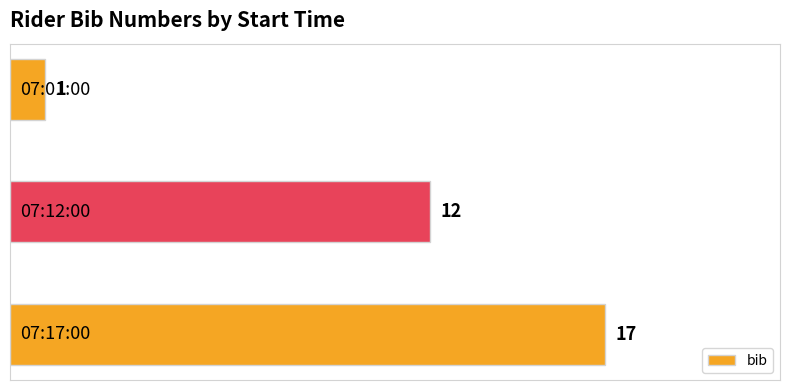

Count the values in the range 1 to 17.

3